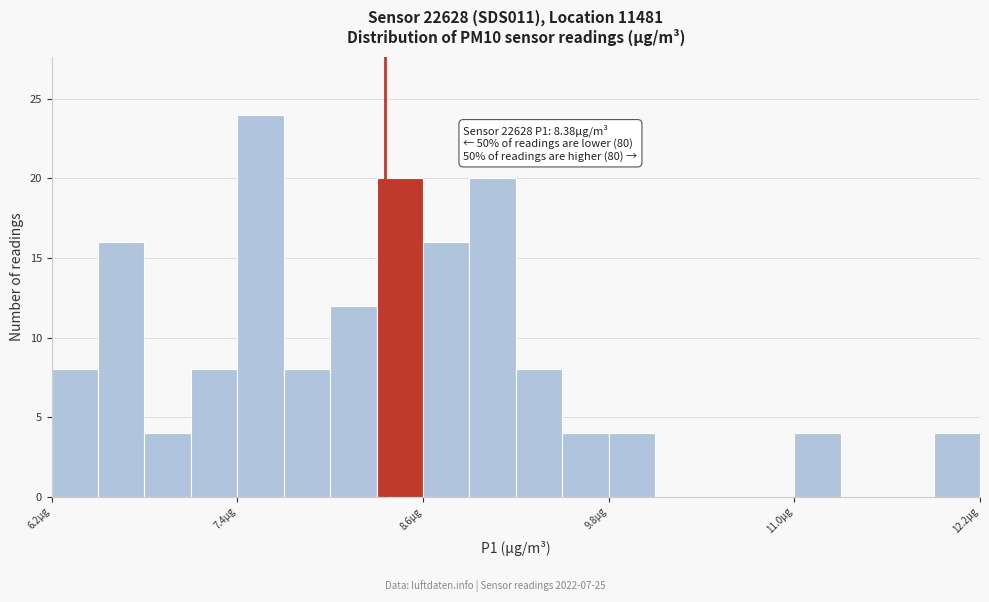

Around what value on the x-axis is the tallest bar? Give the approximate position of its centre, as read against the axis.

7.6